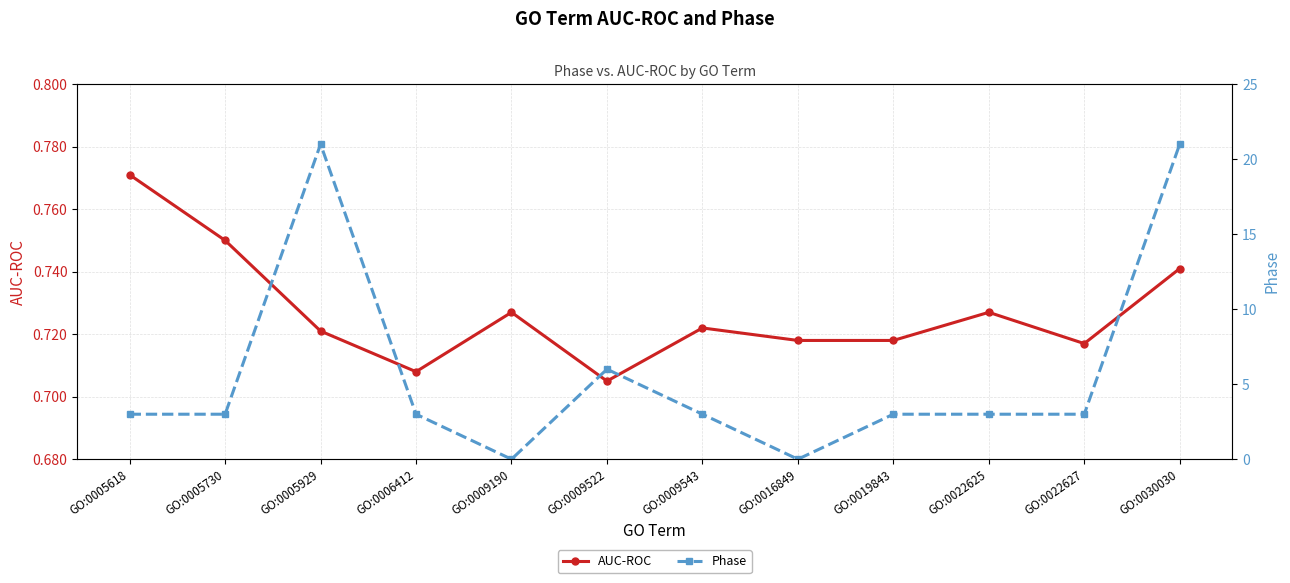

Reading left to right, list all the values displayed in this chart.

AUC-ROC: 0.8	0.8	0.7	0.7	0.7	0.7	0.7	0.7	0.7	0.7	0.7	0.7
Phase: 3.0	3.0	21.0	3.0	0.0	6.0	3.0	0.0	3.0	3.0	3.0	21.0